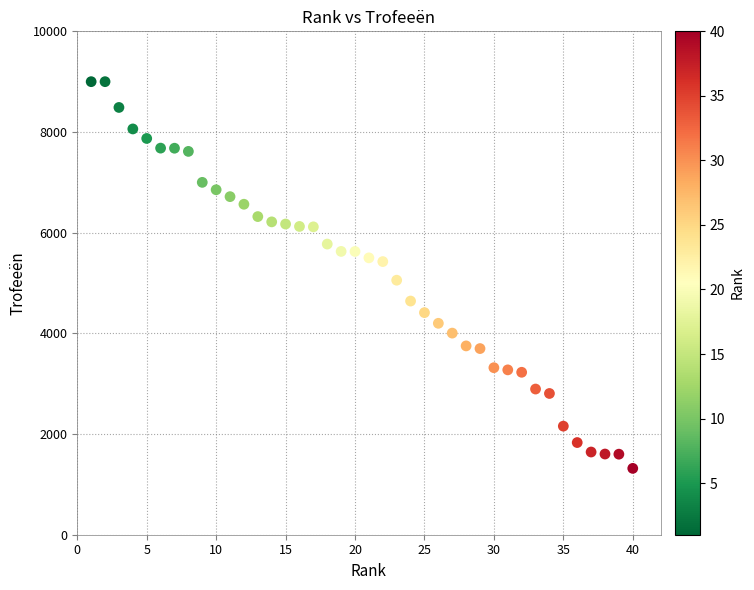

What Y value in the scatter plot is closest to 5159?

5056